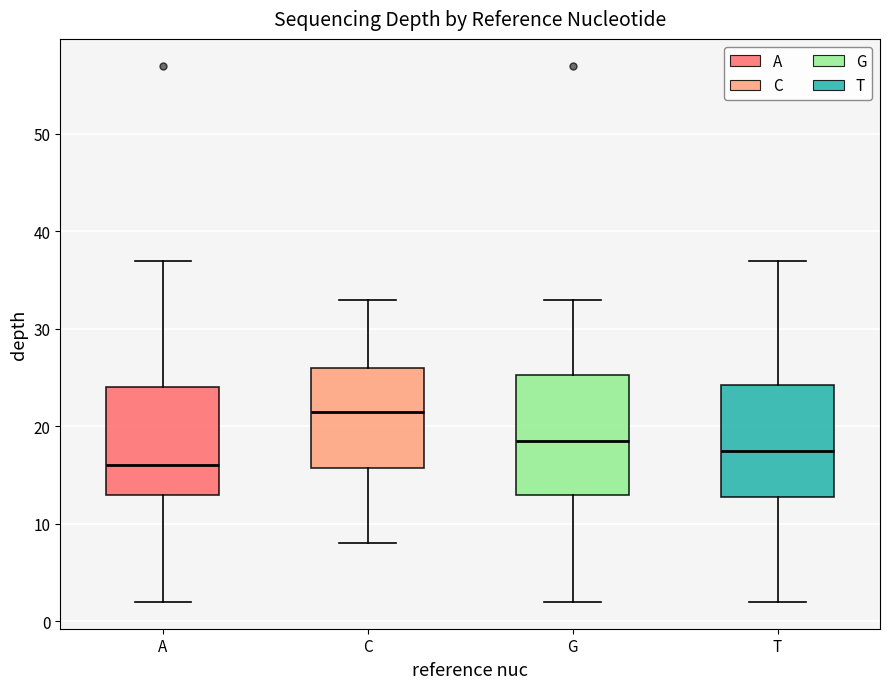

Where is the lower edge of the box for G on the y-axis? The values are not printed on the chart, so give them approximately, as read against the axis.

13